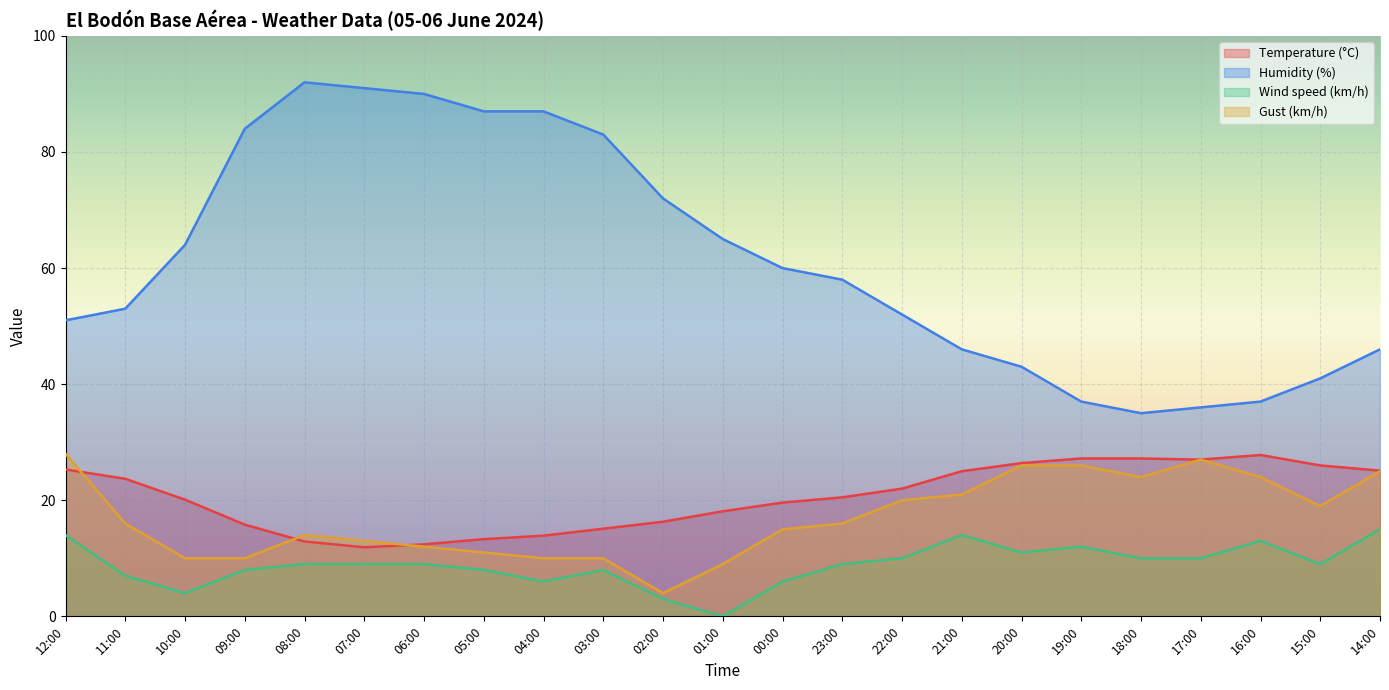

Where is the first local minimum for Temperature (°C)?

07:00